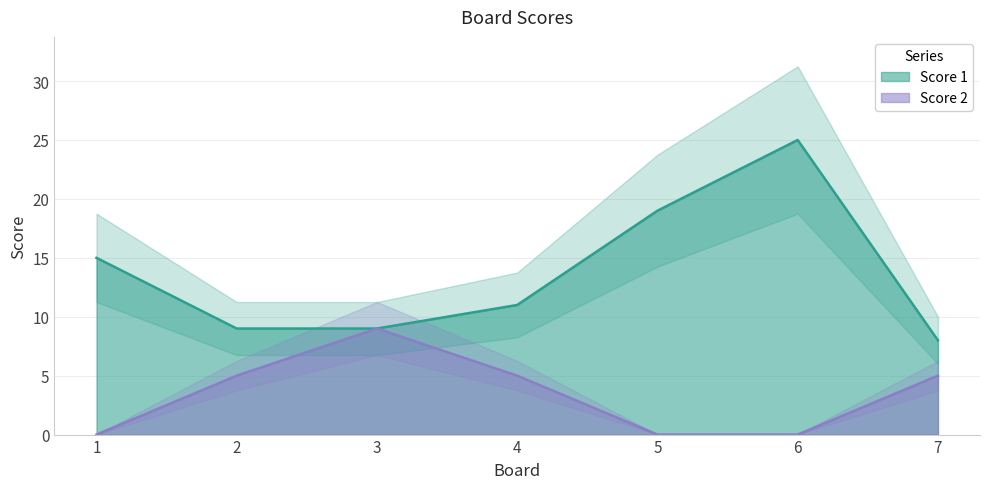

True or false: Score 2 and Score 1 intersect in this chart.

False